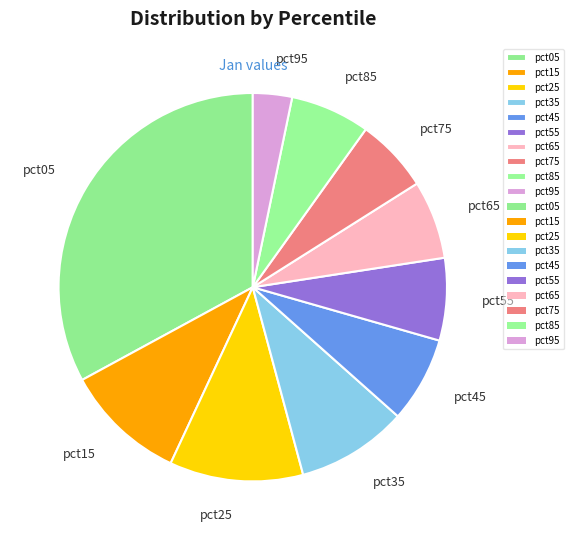

Does pct15 account for over 50% of the chart?

No